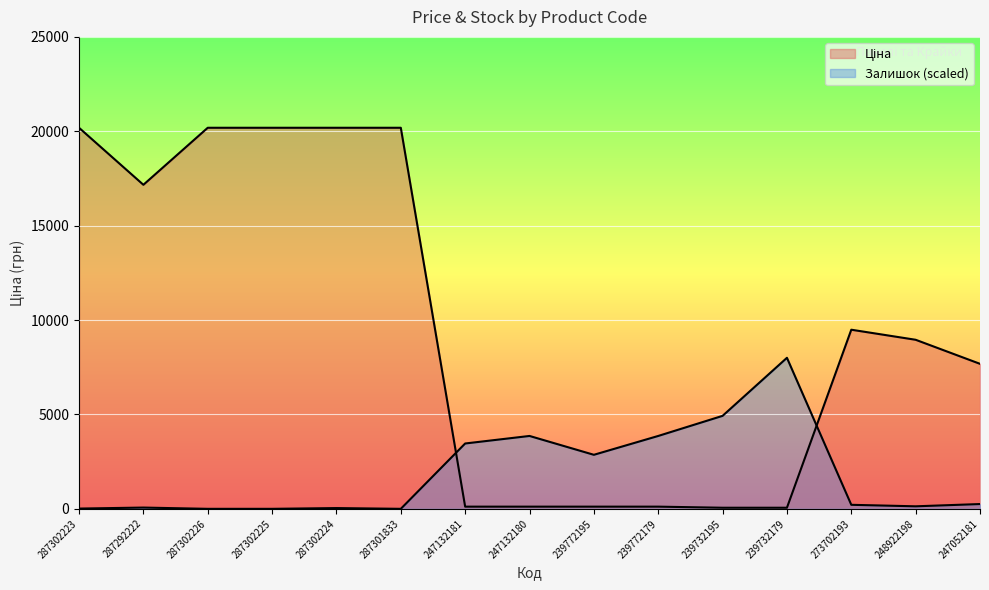

What is the value of the Залишок point at the 7th from the left?

3460.9